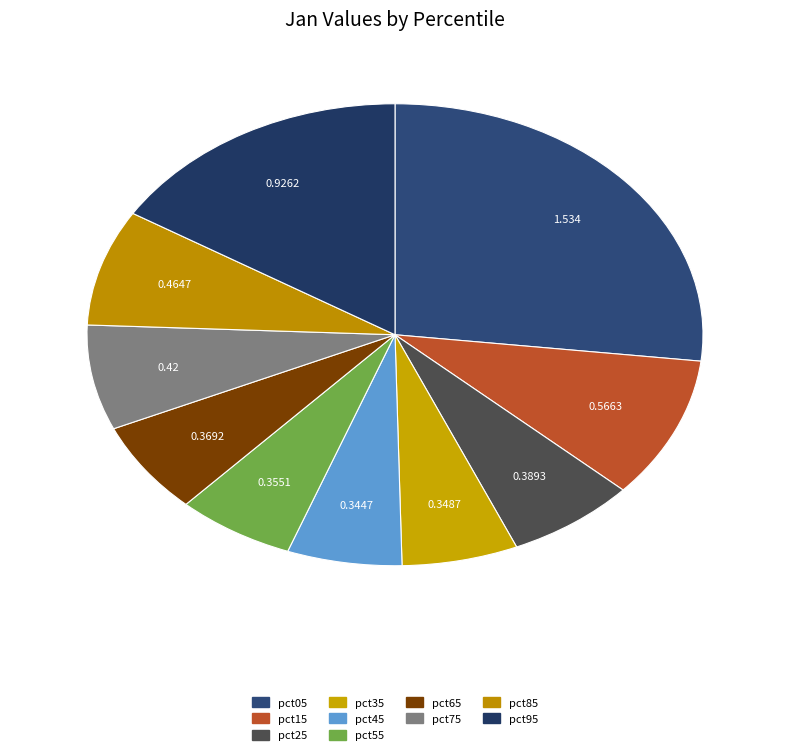

Combined, do pct15 and pct85 account for over 50%?

No